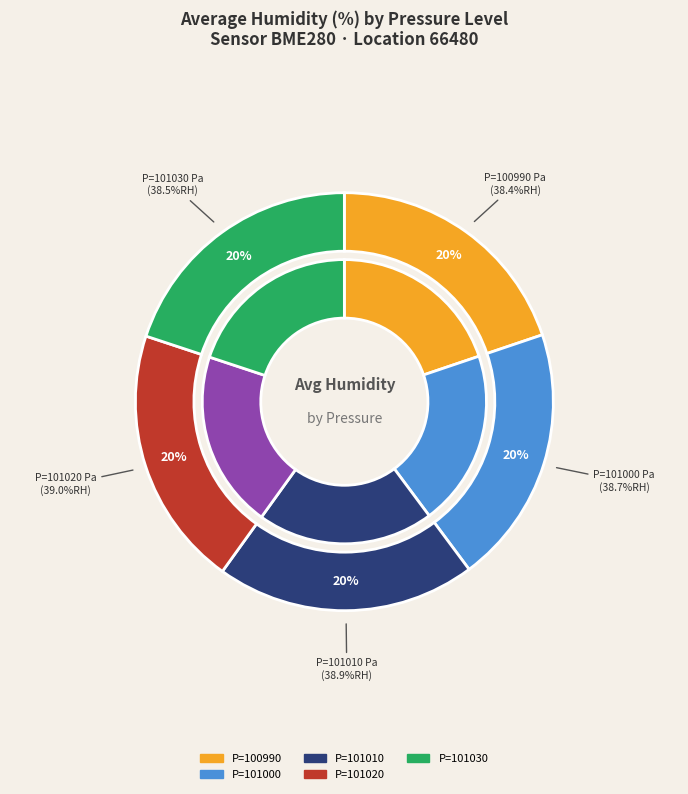

To the nearest percent, what is the average slice percentage?

20%